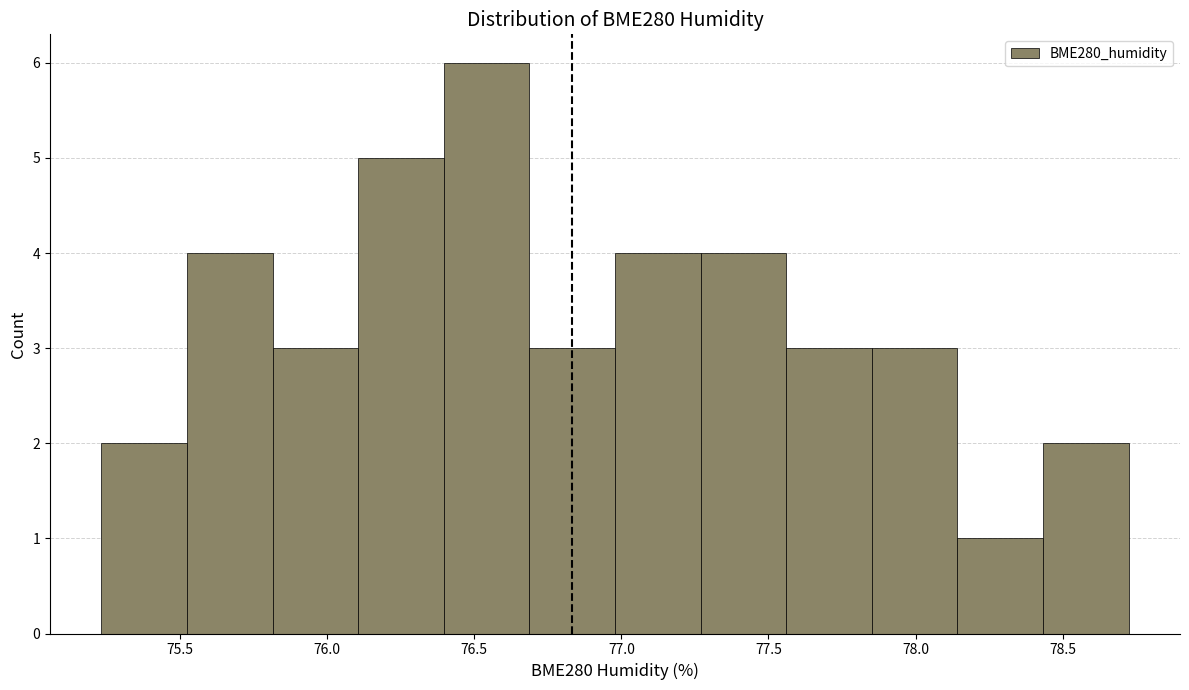

Which range on the x-axis has the tallest bar?

76.40 to 76.70